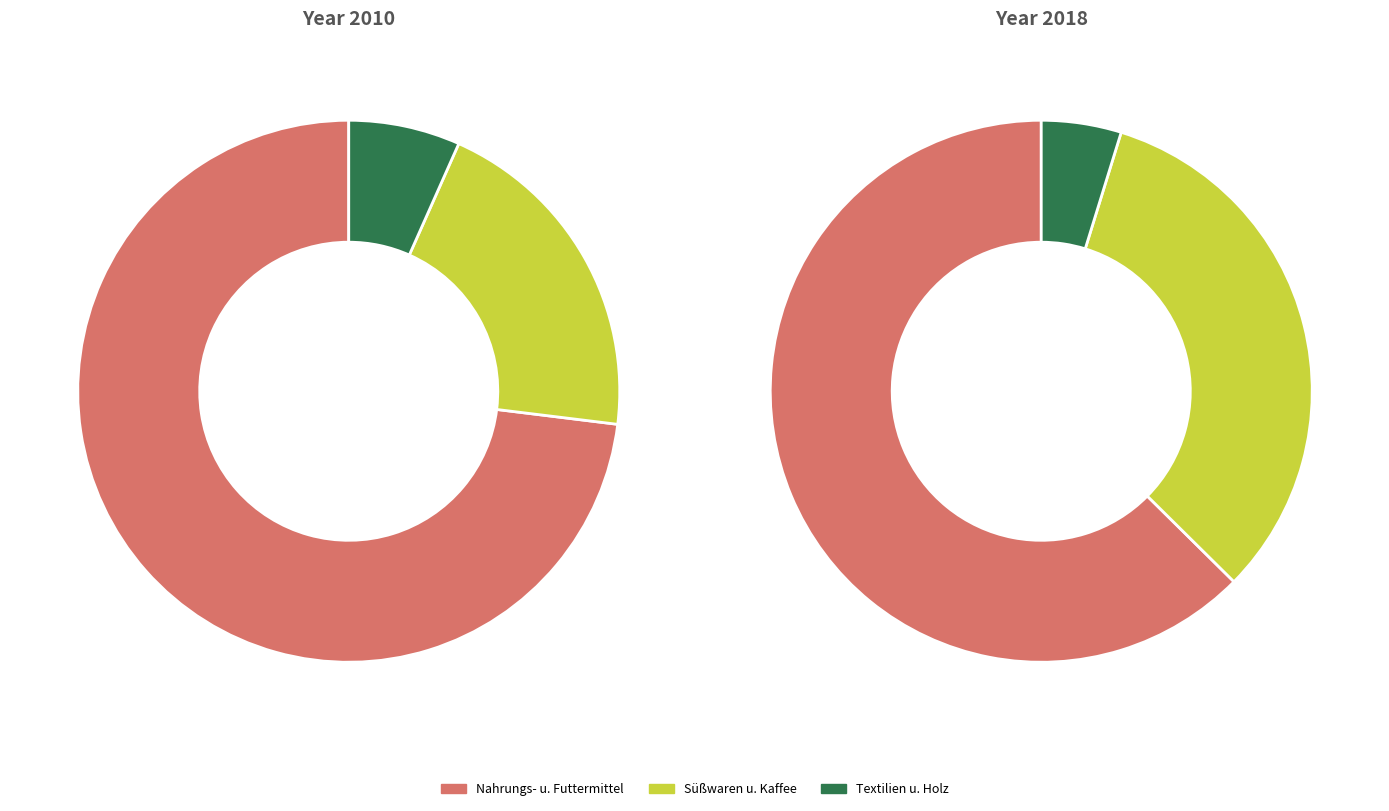

Rank the categories by value from highest to lowest.

Nahrungs- u. Futtermittel, Süßwaren, Kaffee u. Tee, Getränke, Textilien, Holz sowie Holz- u. Korkwaren